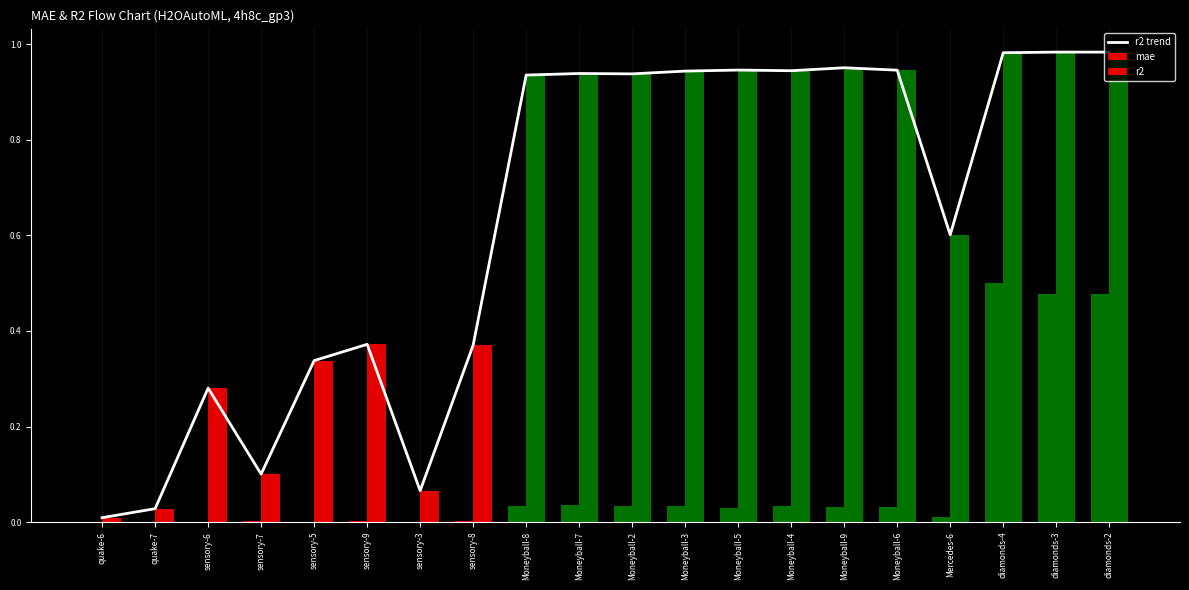

Reading left to right, transcribe all the data shown in this chart.

0.0	0.0	0.3	0.1	0.3	0.4	0.1	0.4	0.9	0.9	0.9	0.9	0.9	0.9	1.0	0.9	0.6	1.0	1.0	1.0